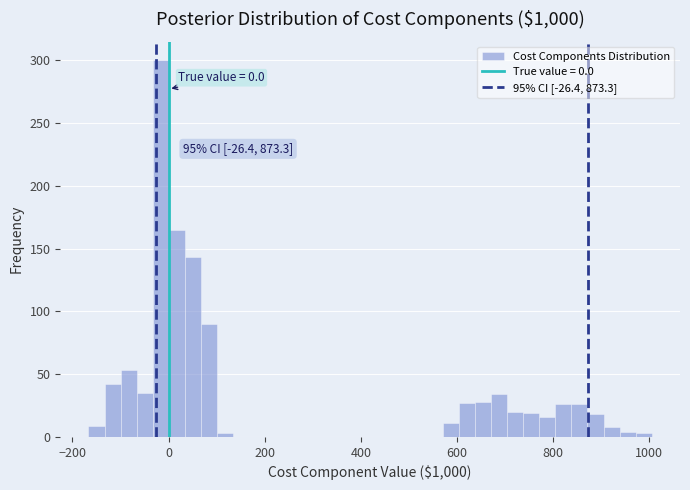

Around what value on the x-axis is the tallest bar? Give the approximate position of its centre, as read against the axis.

-20